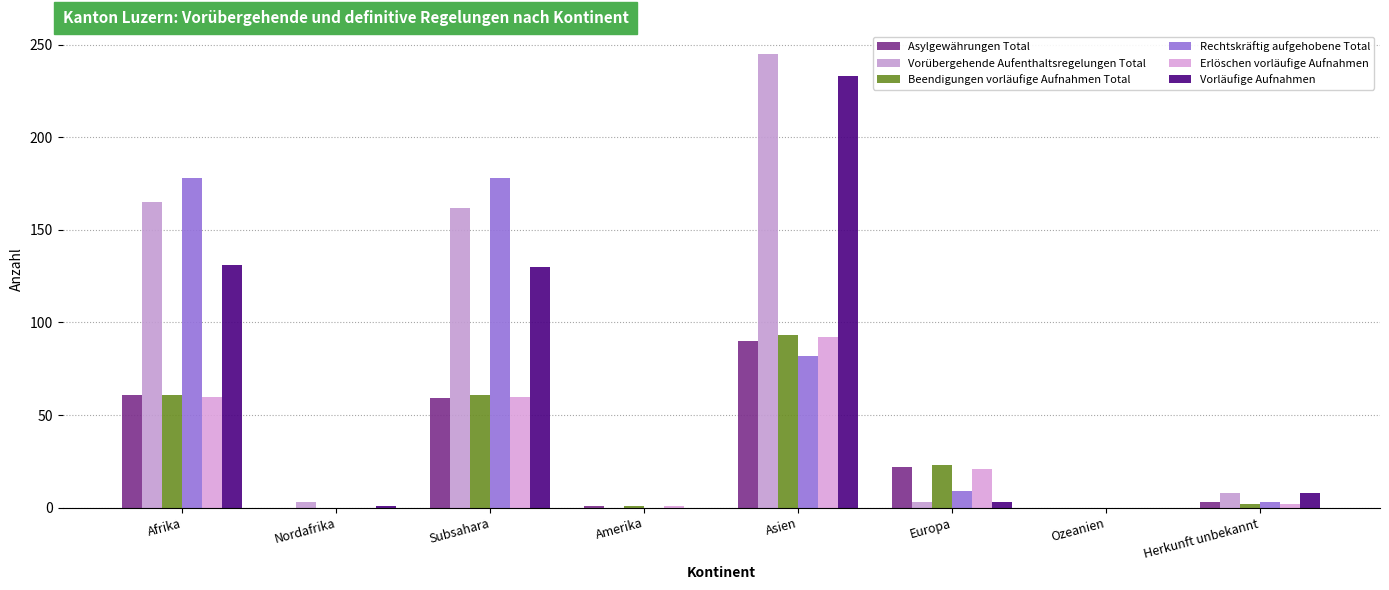

At which category is the sum across all series the highest?

Asien